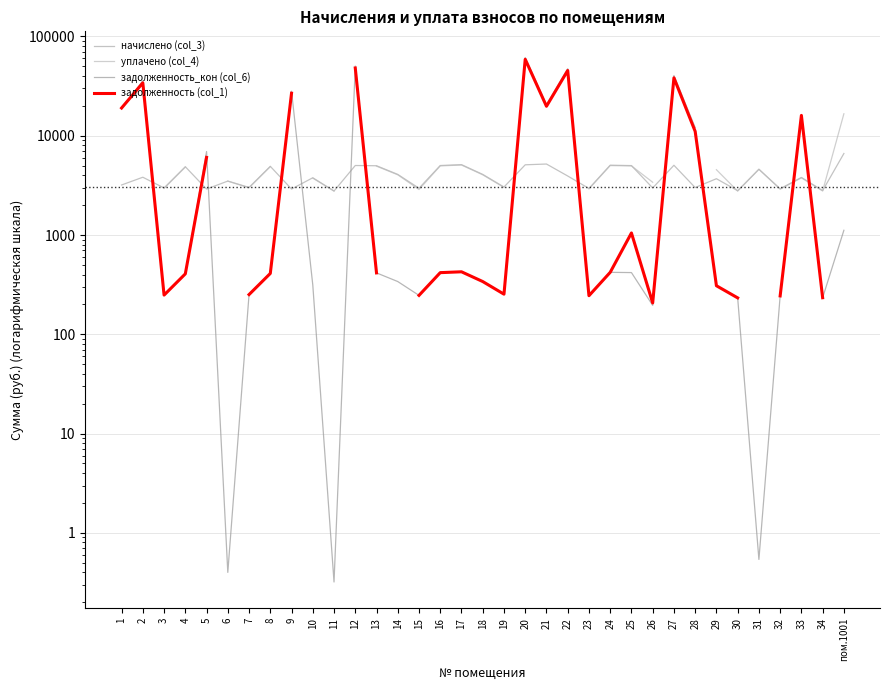

Is the value of задолженность (col_1) at 20 greater than the value of уплачено (col_4) at 8?

Yes